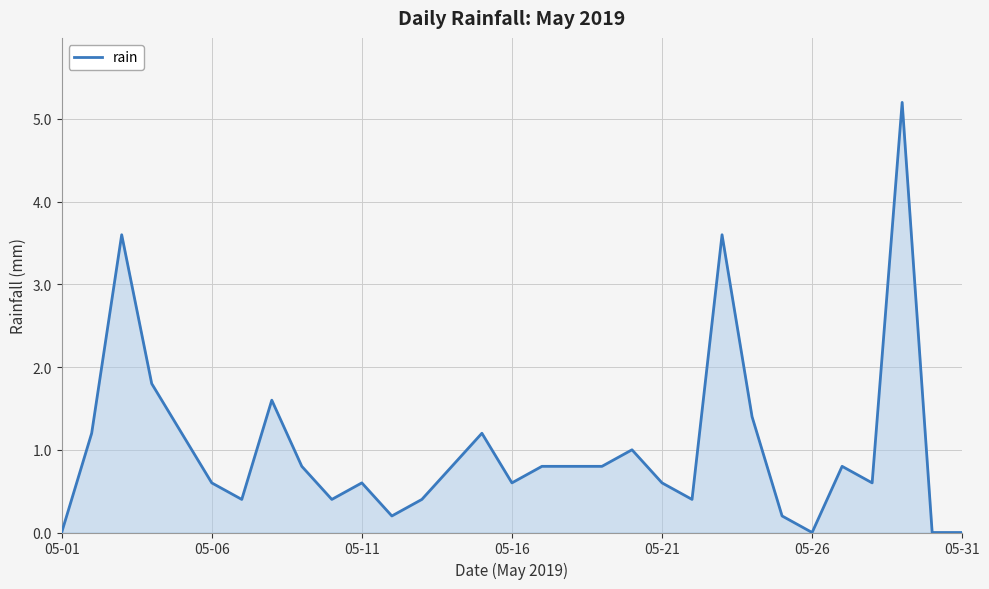

The chart shows a value of 0.3 at 05-21. True or false?

False